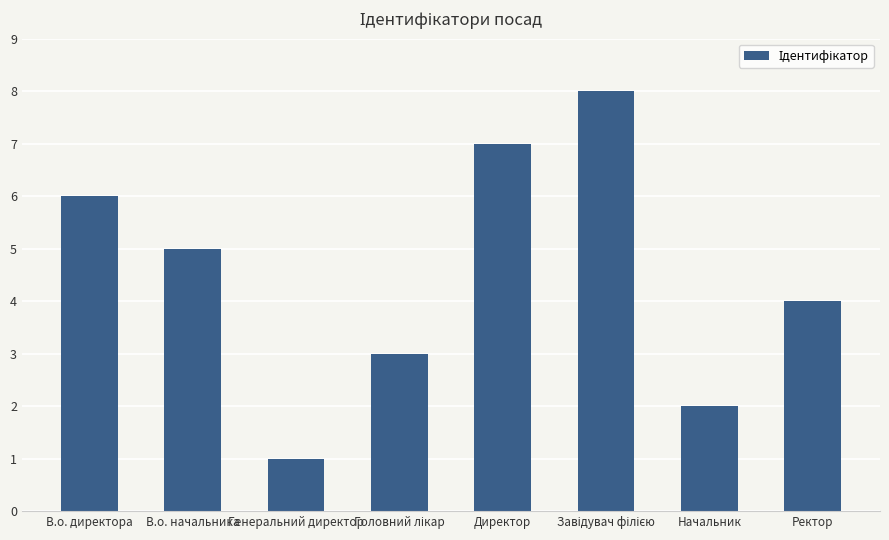

Are the bars horizontal?

No